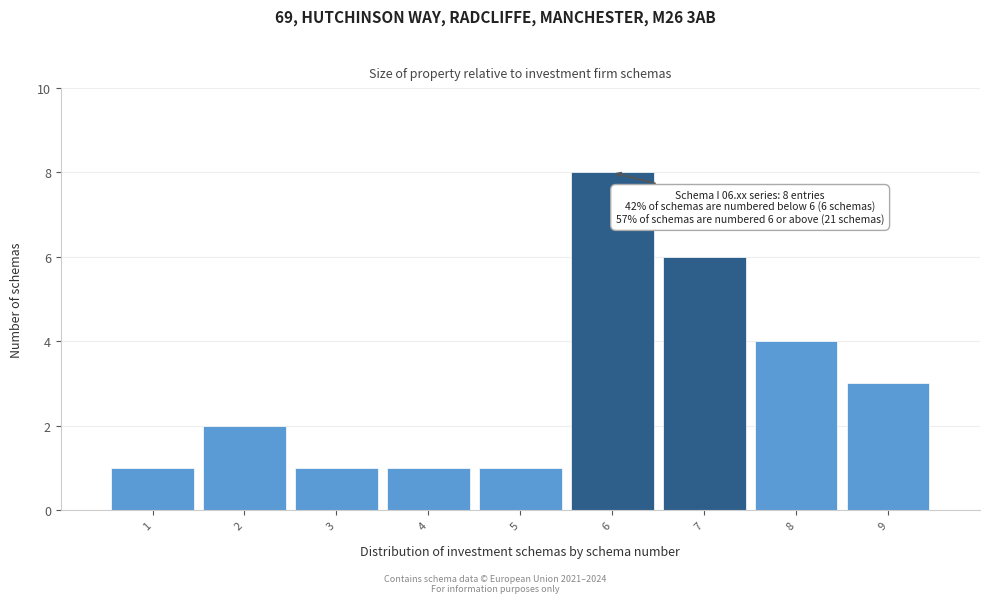

Which range on the x-axis has the tallest bar?

5.5 to 6.5